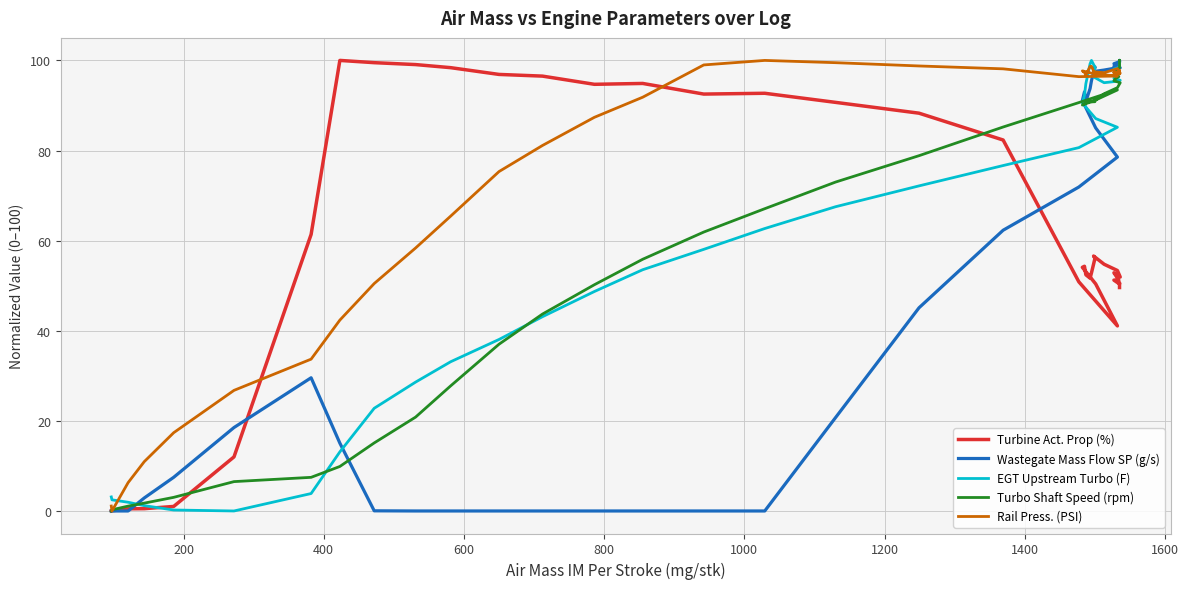

What are all the series names shown in the legend?

Turbine Act. Prop (%), Wastegate Mass Flow SP (g/s), EGT Upstream Turbo (F), Turbo Shaft Speed (rpm), Rail Press. (PSI)